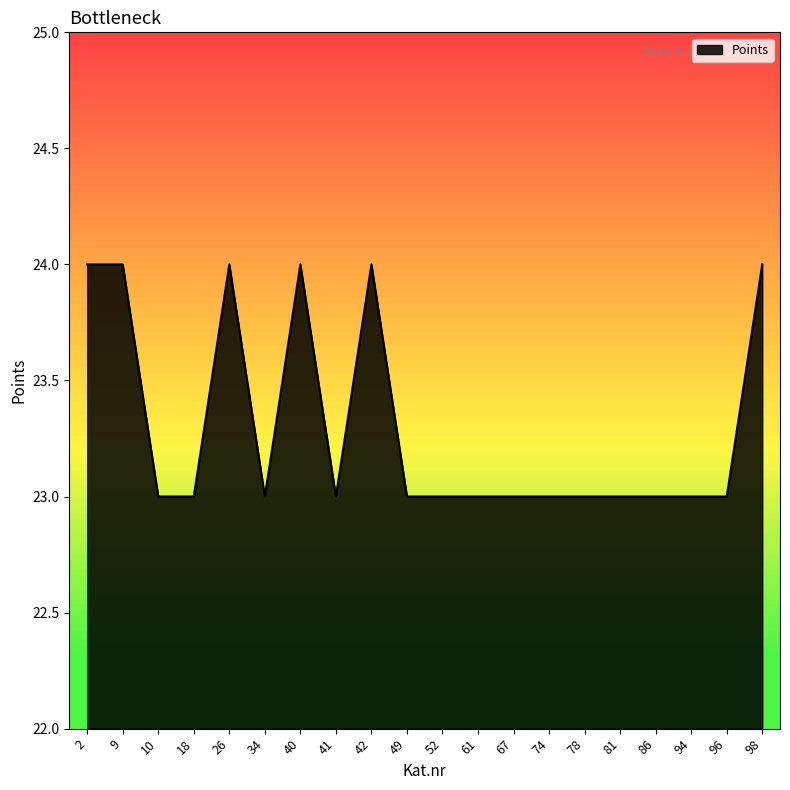

What is the sum of the values at 81 and 78?

46